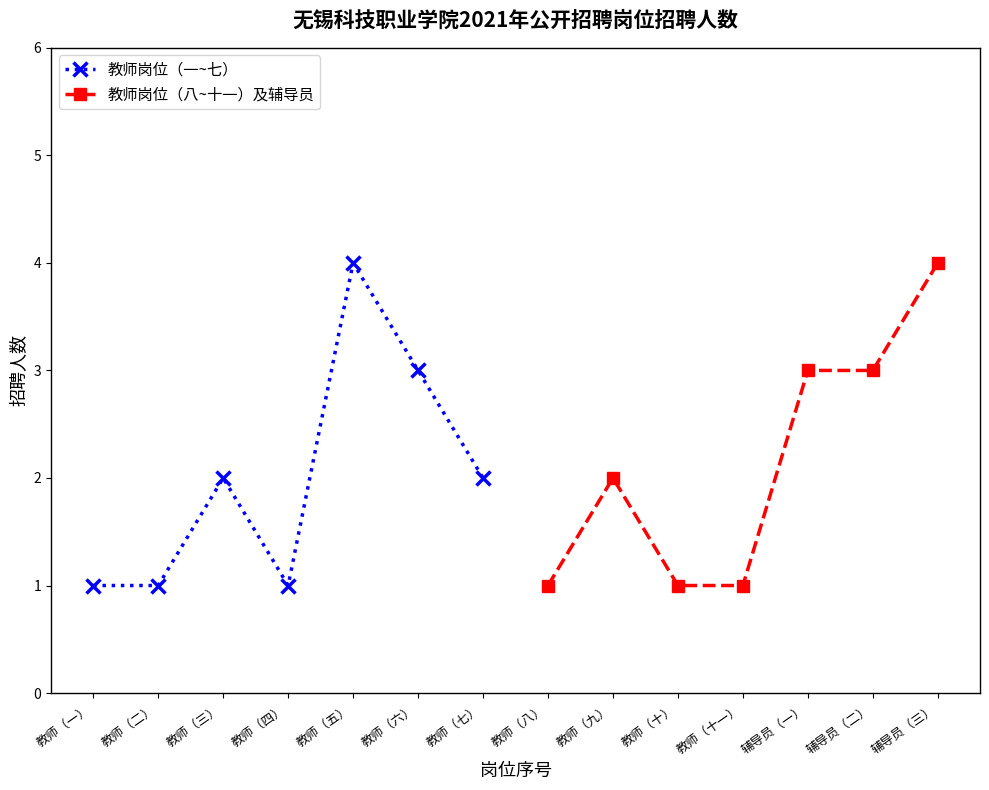

Is this an area chart (filled region under the line)?

No